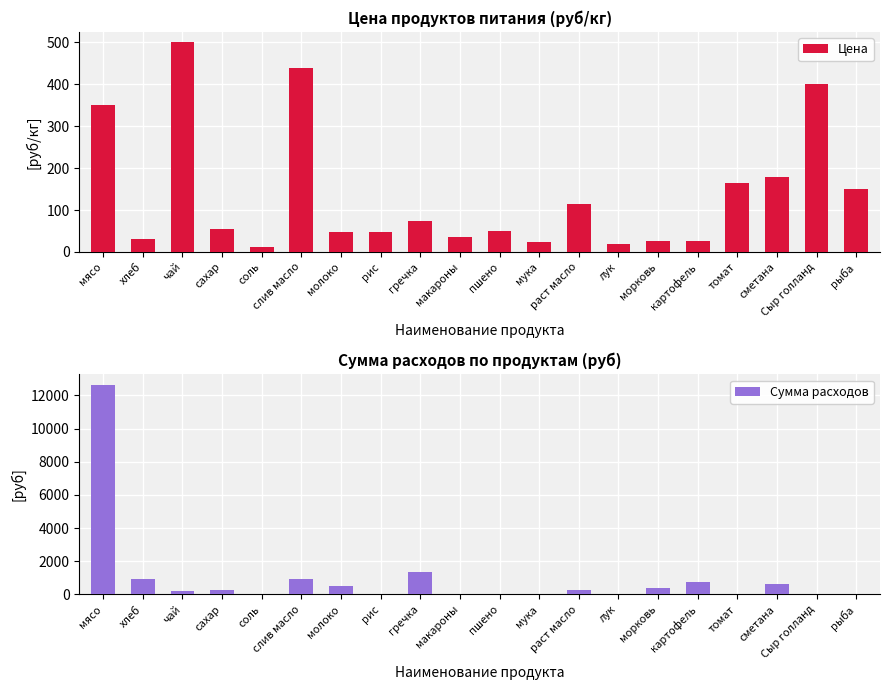

At how many categories does at least one series exceed 9300?

1